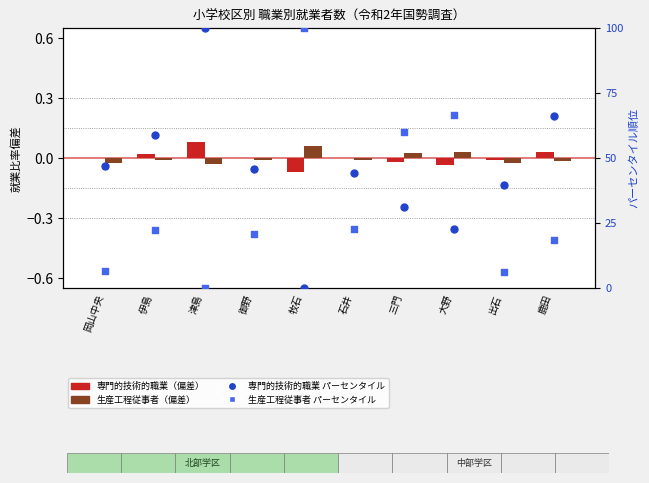

What is the total value across all series at 鹿田?

84.6